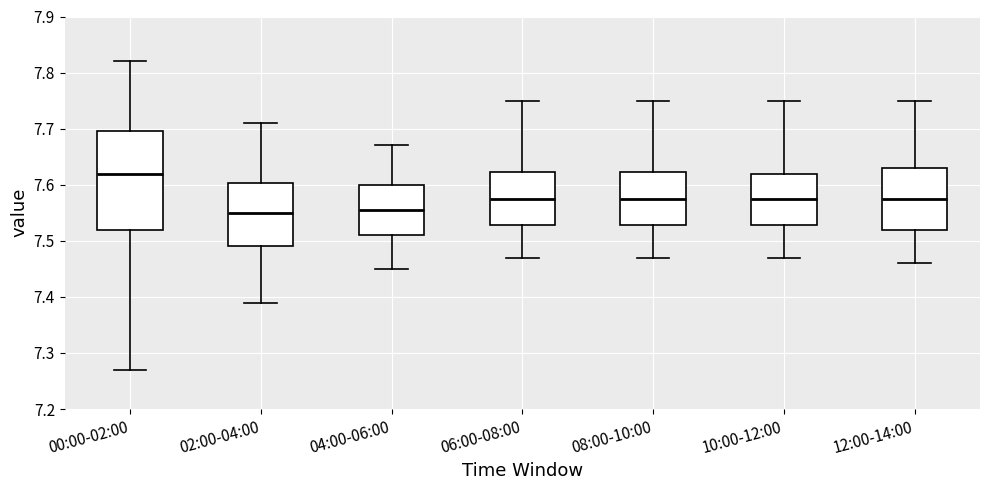

Reading left to right, transcribe this box plot: for each box, give where its median line is, the range the box spans, and where its two whiskers end, as read against the y-axis. The values are not printed on the chart, so give them approximately, as read against the axis.

00:00-02:00: median 7.62, box 7.52 to 7.70, whiskers 7.27 to 7.82
02:00-04:00: median 7.55, box 7.49 to 7.60, whiskers 7.39 to 7.71
04:00-06:00: median 7.56, box 7.51 to 7.60, whiskers 7.45 to 7.67
06:00-08:00: median 7.58, box 7.53 to 7.62, whiskers 7.47 to 7.75
08:00-10:00: median 7.58, box 7.53 to 7.62, whiskers 7.47 to 7.75
10:00-12:00: median 7.58, box 7.53 to 7.62, whiskers 7.47 to 7.75
12:00-14:00: median 7.58, box 7.52 to 7.63, whiskers 7.46 to 7.75